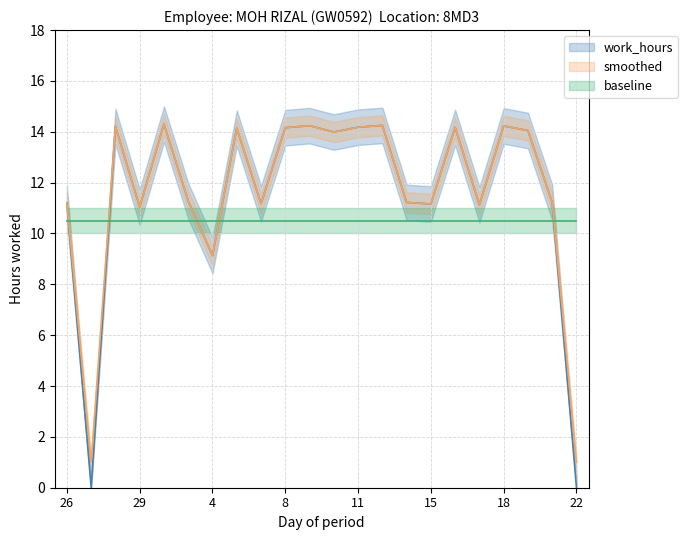

True or false: work_hours_lower has more than 2 interior local peaks.

True